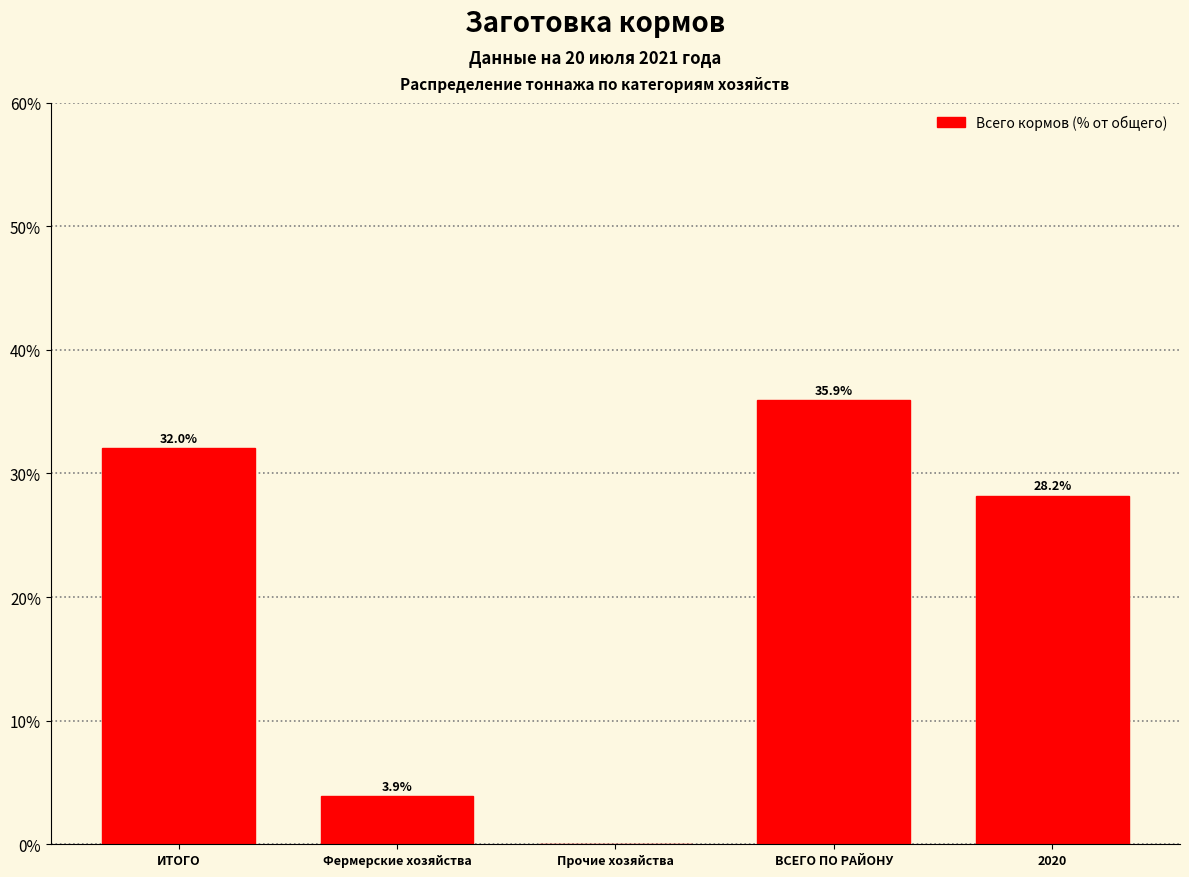

Reading right to left, what are all the values shown in this chart?

2020=28.2	ВСЕГО ПО РАЙОНУ=35.9	Прочие хозяйства=0.0	Фермерские хозяйства=3.9	ИТОГО=32.0